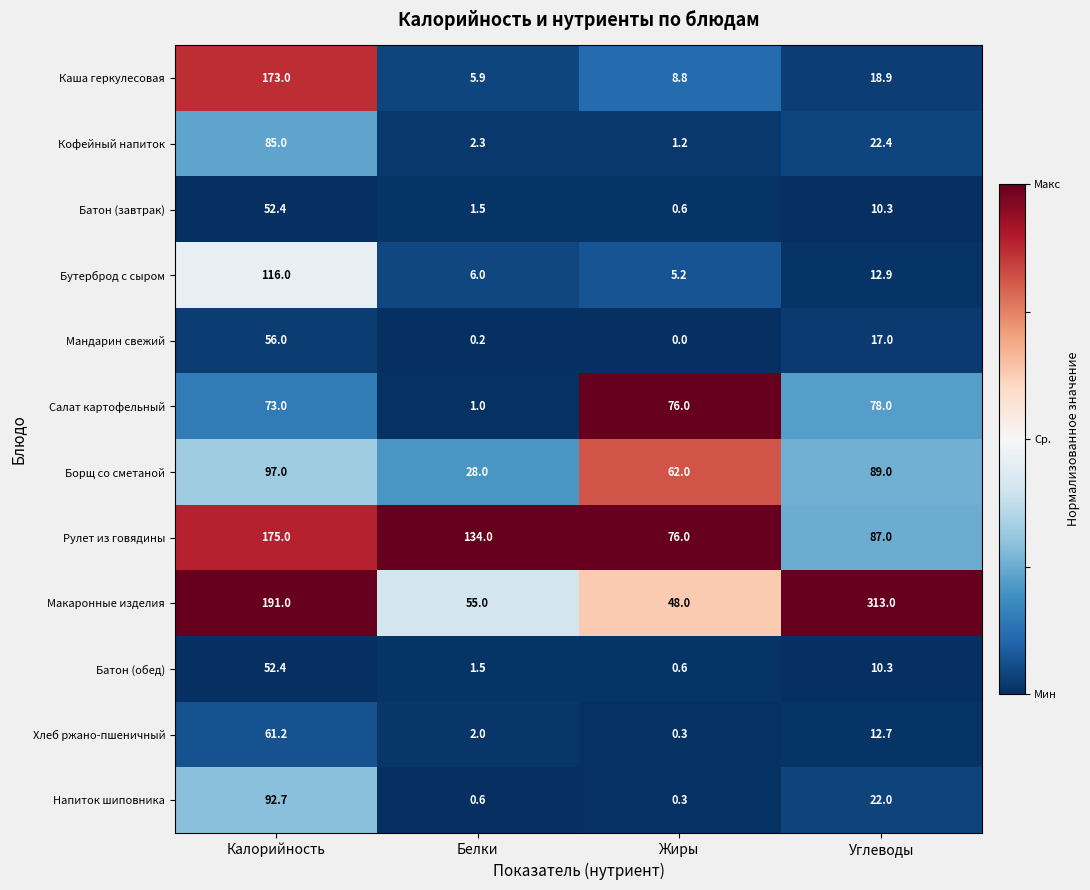

List the labels in order of Кофейный напиток value, largest first.

Калорийность, Углеводы, Белки, Жиры